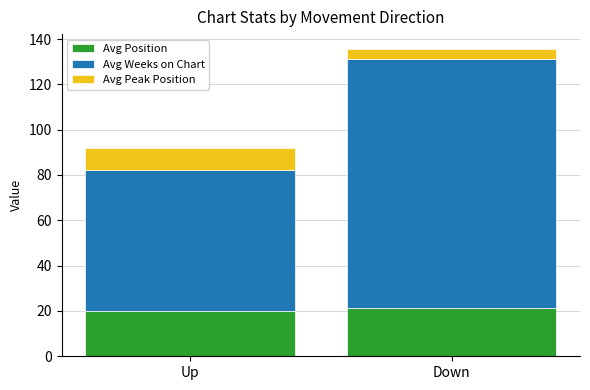

At which category is the sum across all series the highest?

Down